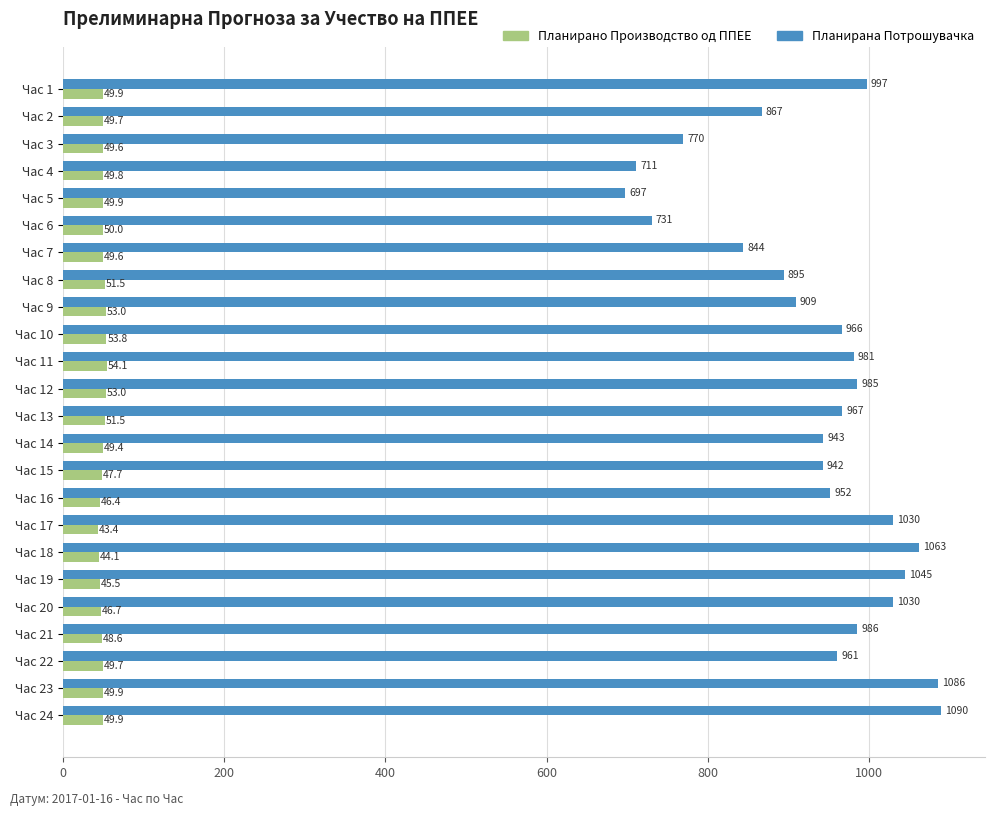

Between Час 6 and Час 7, which series saw the biggest shift?

Планирана Потрошувачка